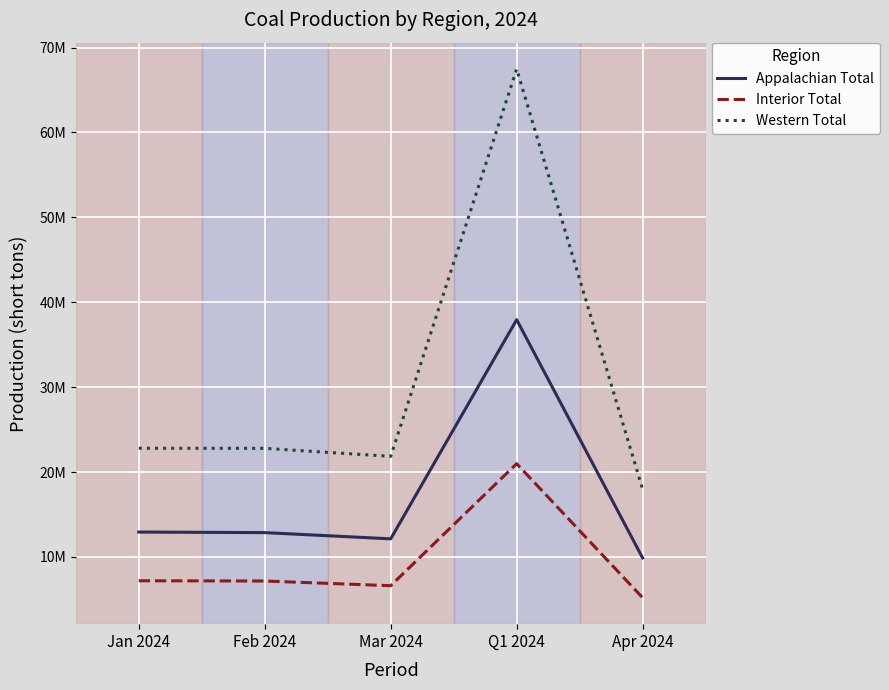

What are all the series names shown in the legend?

Appalachian Total, Interior Total, Western Total